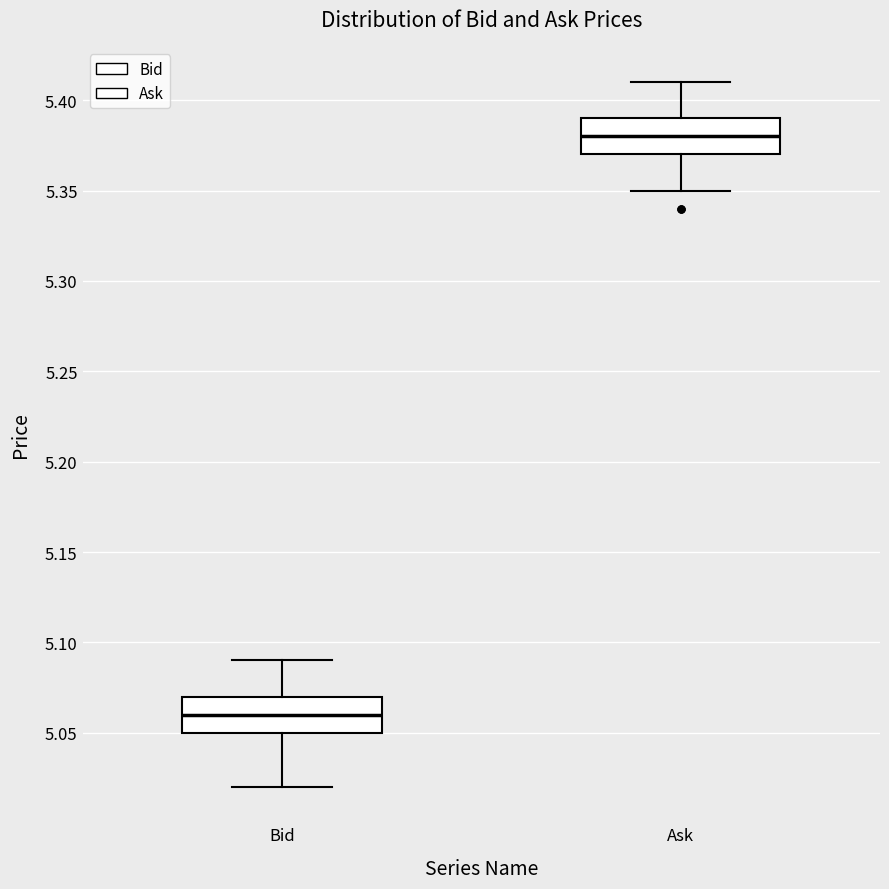

Where is the lower edge of the box for Bid on the y-axis? The values are not printed on the chart, so give them approximately, as read against the axis.

5.05